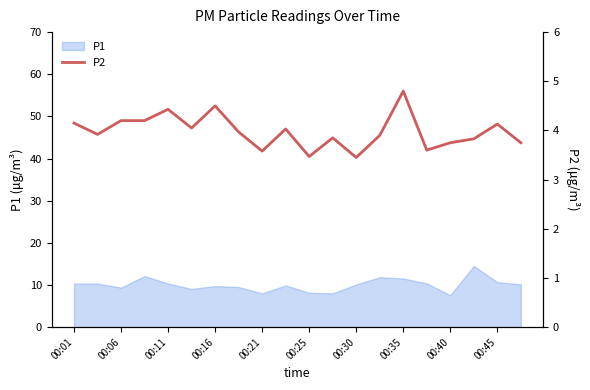

True or false: P1 has a value of 1.7 at 00:40.

False